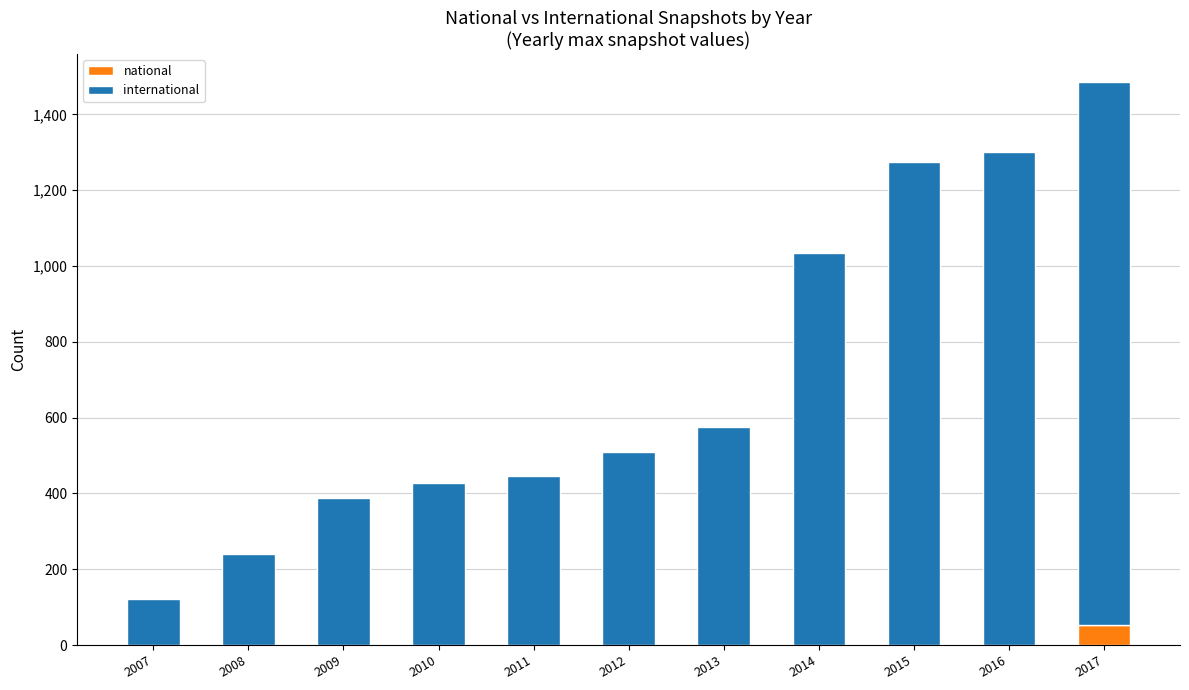

Are the bars grouped side by side (vs. stacked)?

No